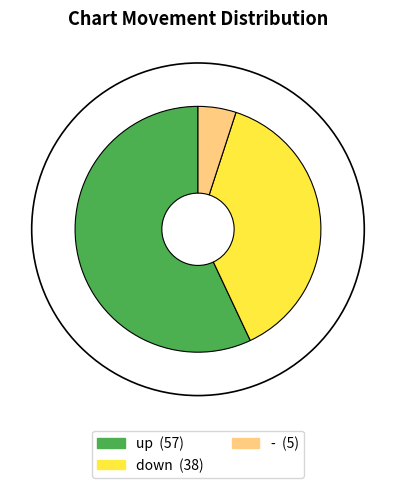

How many segments does this pie chart have?

3